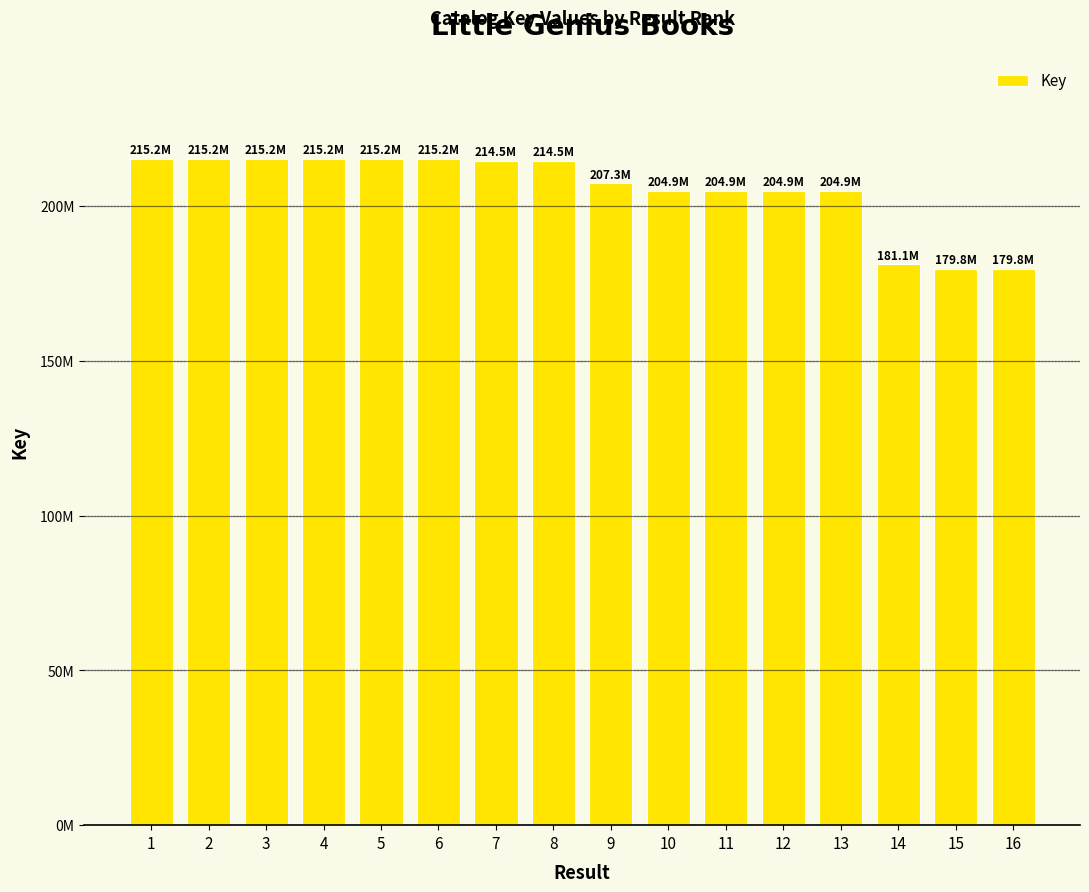

Does the chart contain any negative values?

No